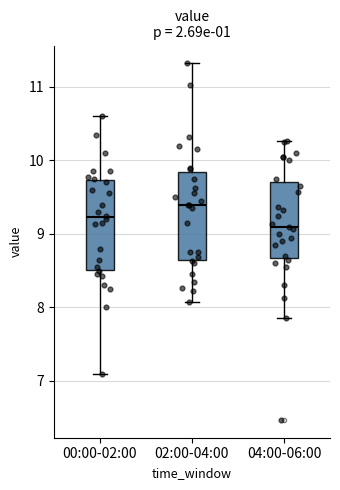

Where is the lower edge of the box for 04:00-06:00 on the y-axis? The values are not printed on the chart, so give them approximately, as read against the axis.

8.7